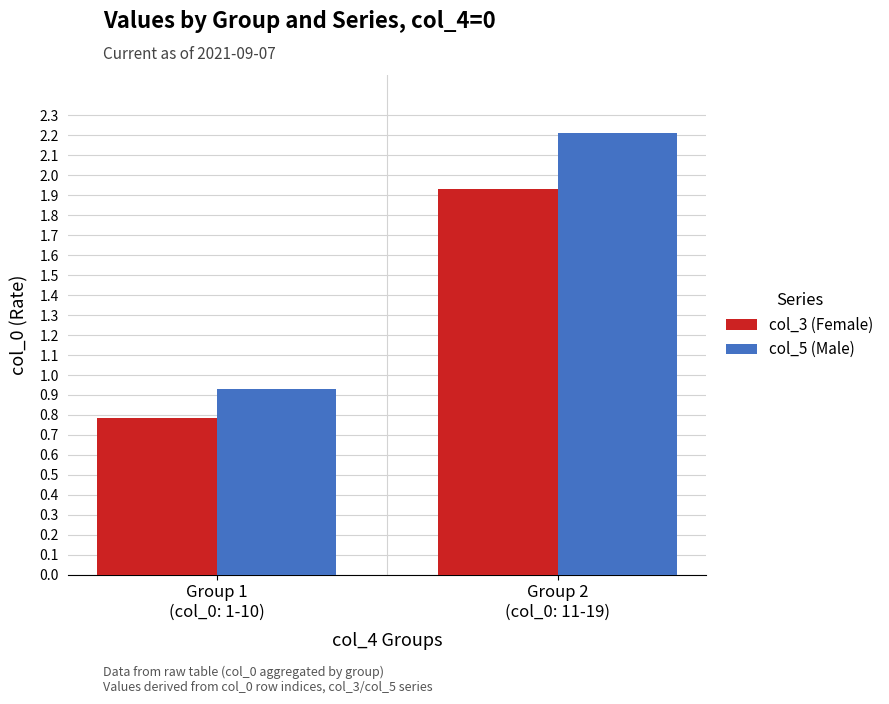

Is the value of col_5 (Male) at Group 2
(col_0: 11-19) greater than the value of col_3 (Female) at Group 1
(col_0: 1-10)?

Yes